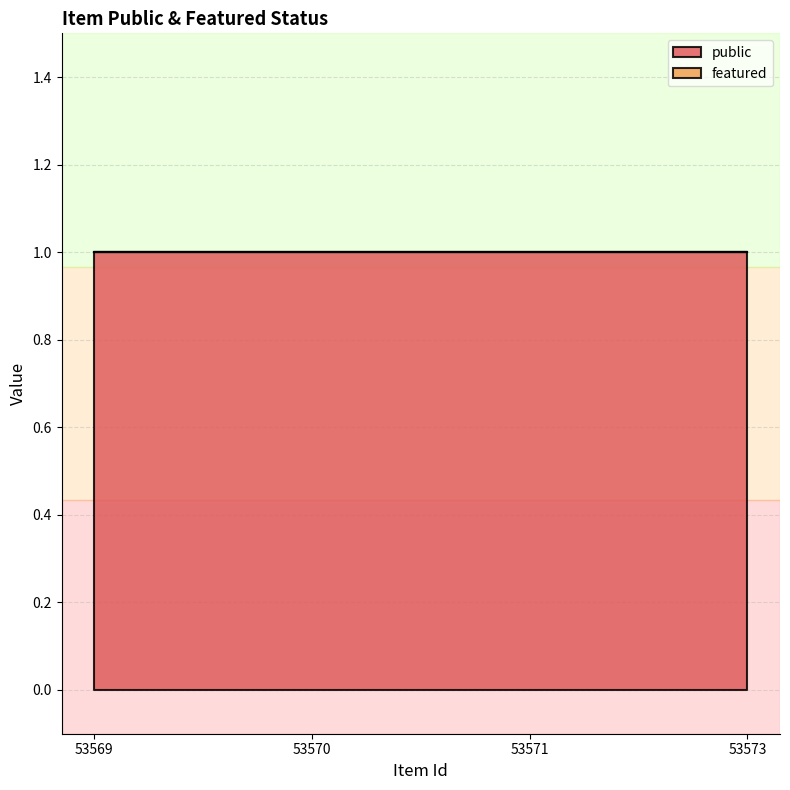

At which category is the sum across all series the highest?

53569